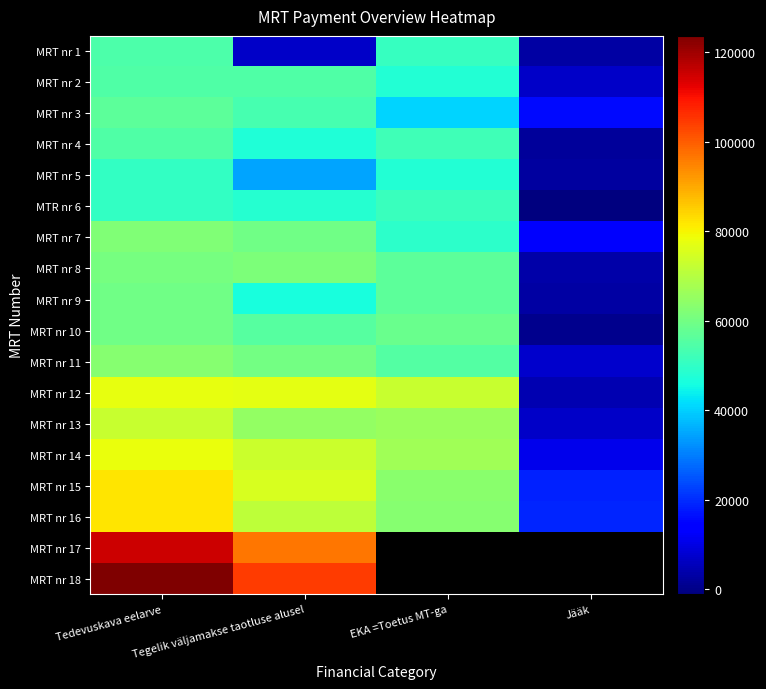

At which label is MRT nr 14 closest to 44441?

EKA =Toetus MT-ga